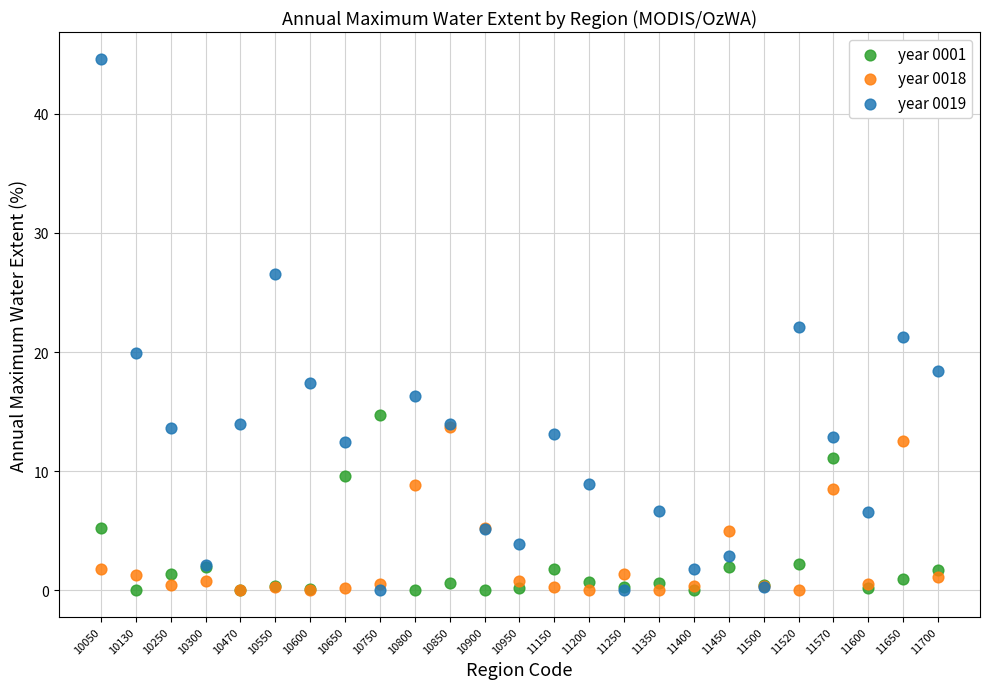

Which series has the widest spread of Y values?

year 0019